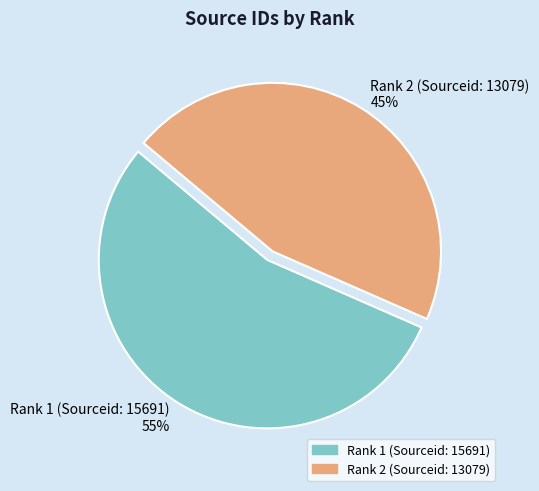

True or false: Rank 2 (Sourceid: 13079) accounts for 45% of the total.

True